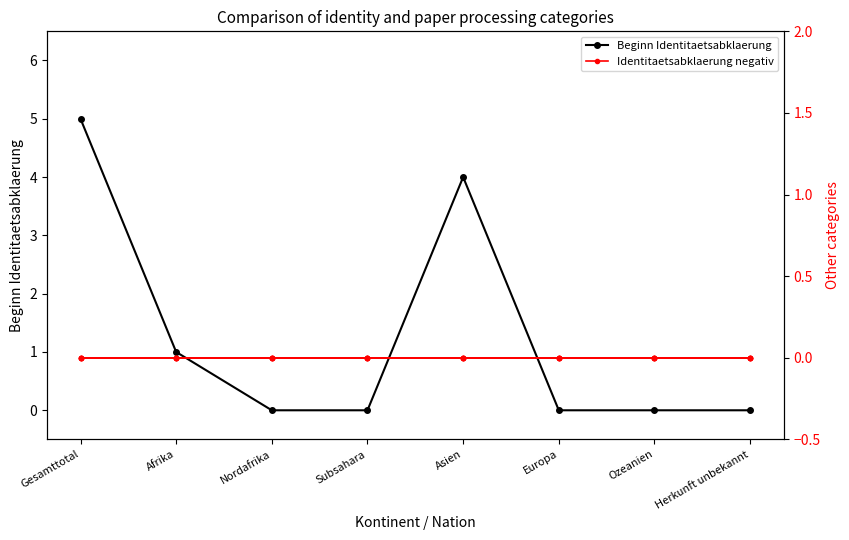

At which label is Beginn Identitaetsabklaerung closest to 2?

Afrika